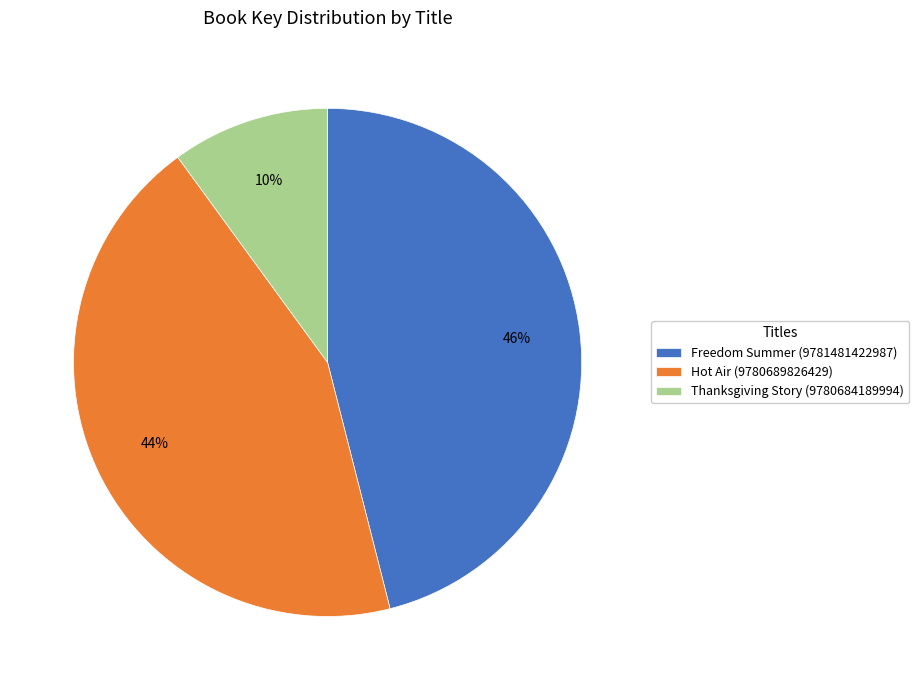

True or false: Hot Air (9780689826429) accounts for 55% of the total.

False